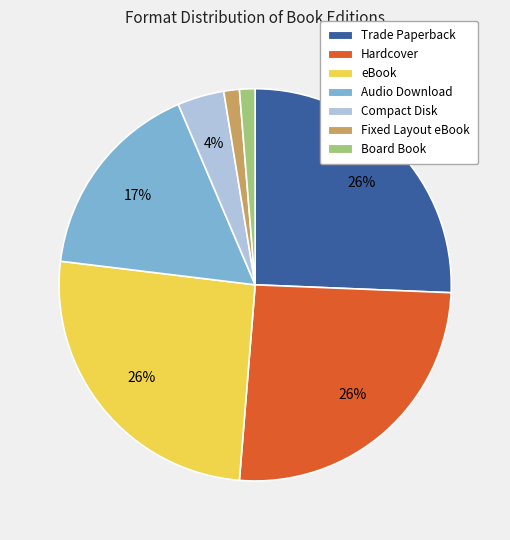

To the nearest percent, what is the combined percentage of Fixed Layout eBook and Hardcover?

27%